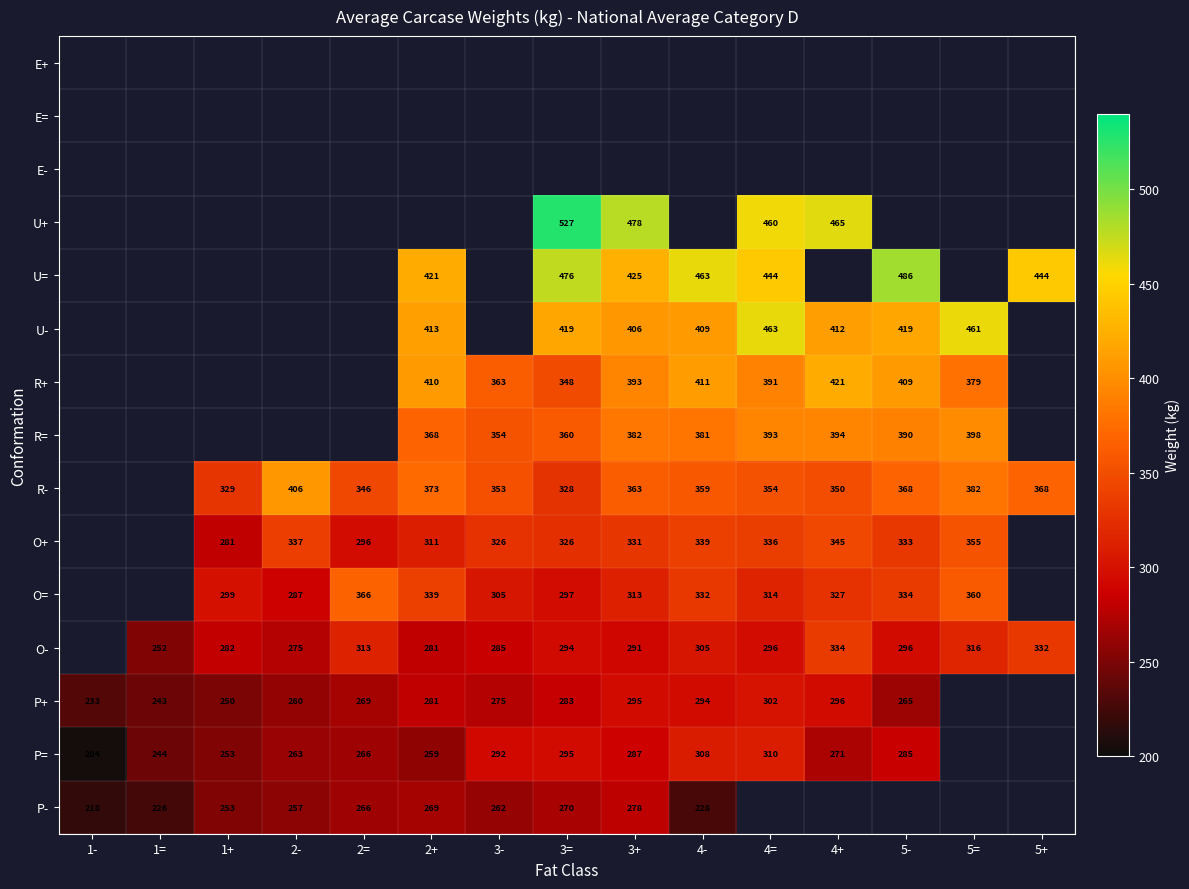

Is the value of R- at 3= greater than the value of U= at 4-?

No